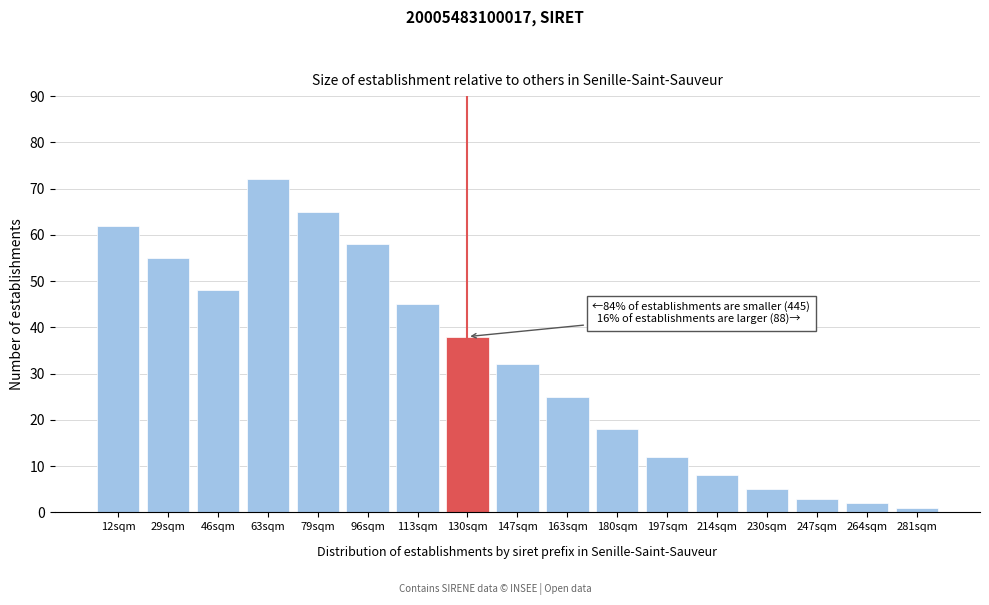

Reading left to right, transcribe all the data shown in this chart.

12sqm=62	29sqm=55	46sqm=48	63sqm=72	79sqm=65	96sqm=58	113sqm=45	130sqm=38	147sqm=32	163sqm=25	180sqm=18	197sqm=12	214sqm=8	230sqm=5	247sqm=3	264sqm=2	281sqm=1